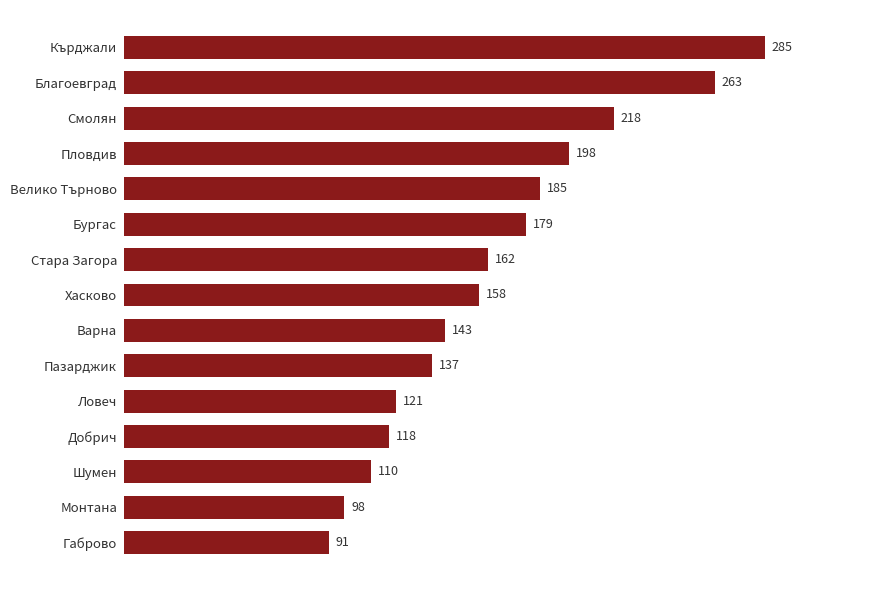

Is it true that the value at Монтана is 98?

True